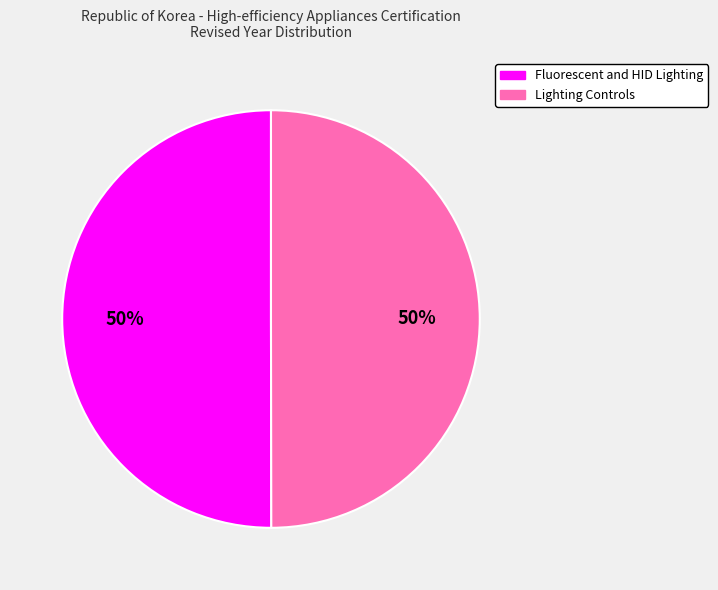

To the nearest percent, what is the average slice percentage?

50%